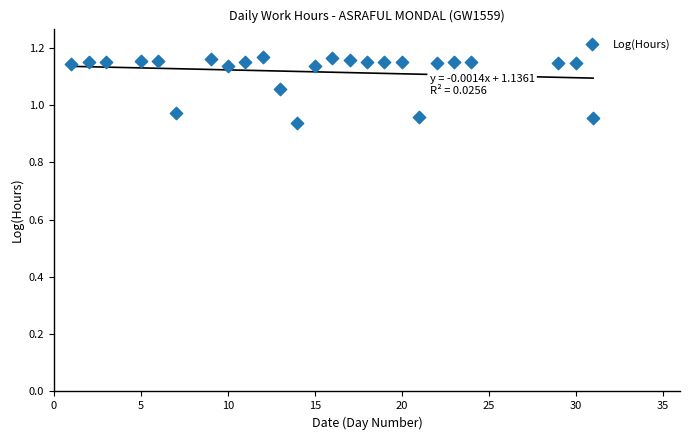

What is the range of X values (max minus min)?

30.0